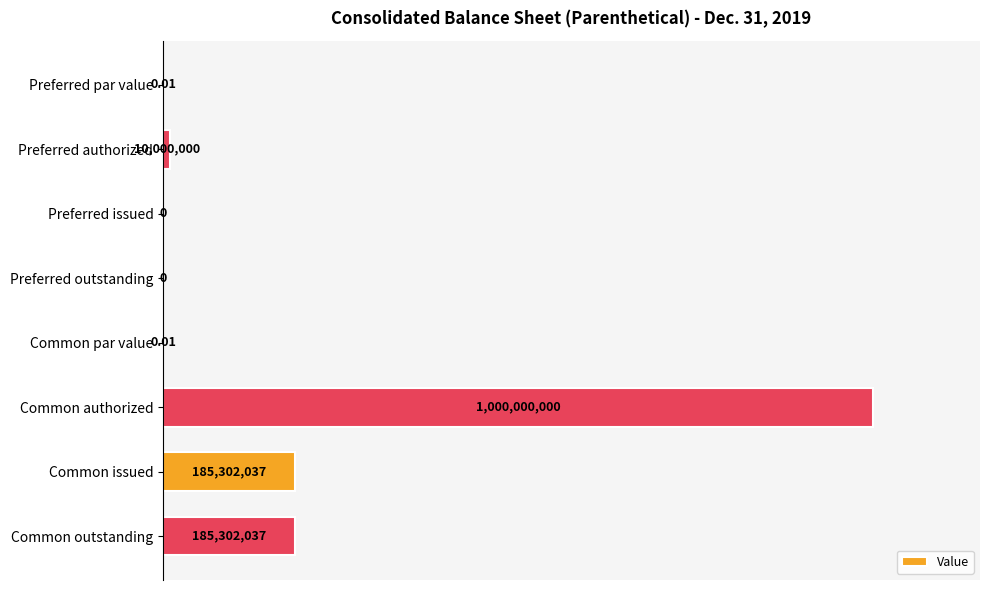

Which label corresponds to the largest value in the chart?

Common authorized